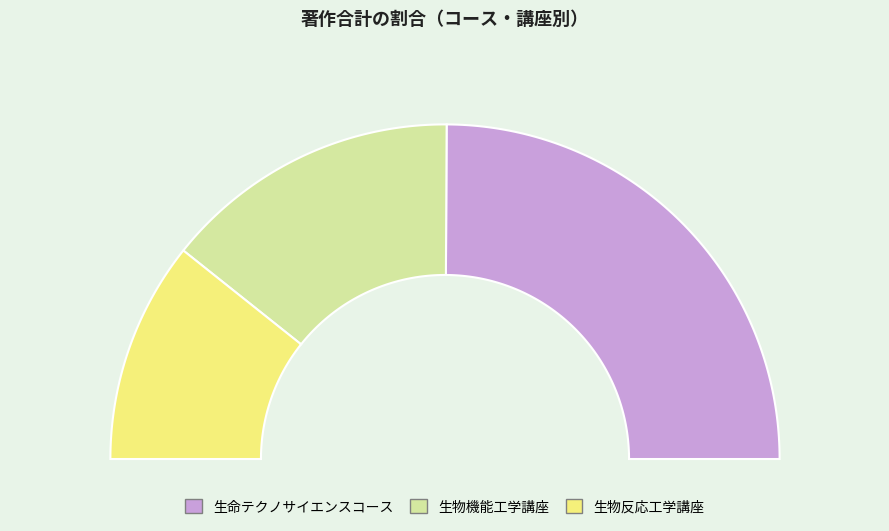

Which category has the smallest portion of the pie?

生物反応工学講座